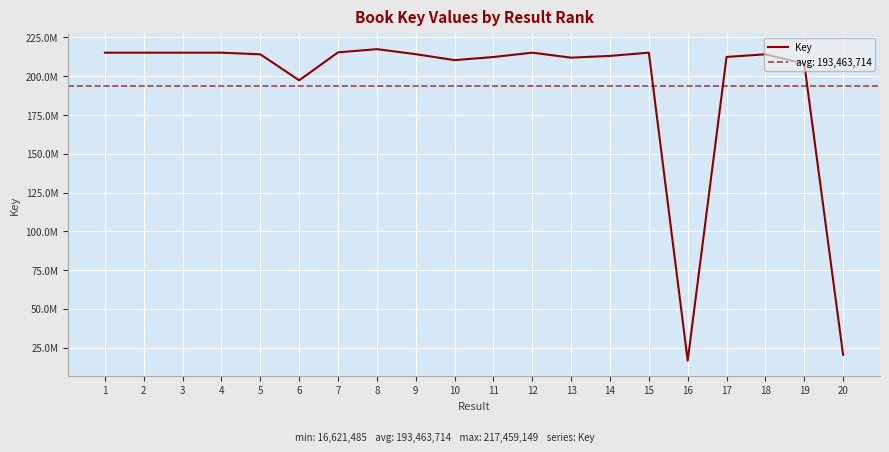

Rank the categories by value from lowest to highest.

16, 20, 6, 19, 10, 13, 11, 17, 14, 5, 18, 9, 2, 1, 12, 15, 4, 3, 7, 8